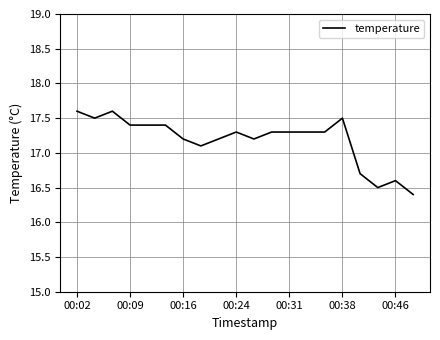

What is the difference between the maximum and minimum values?

1.2